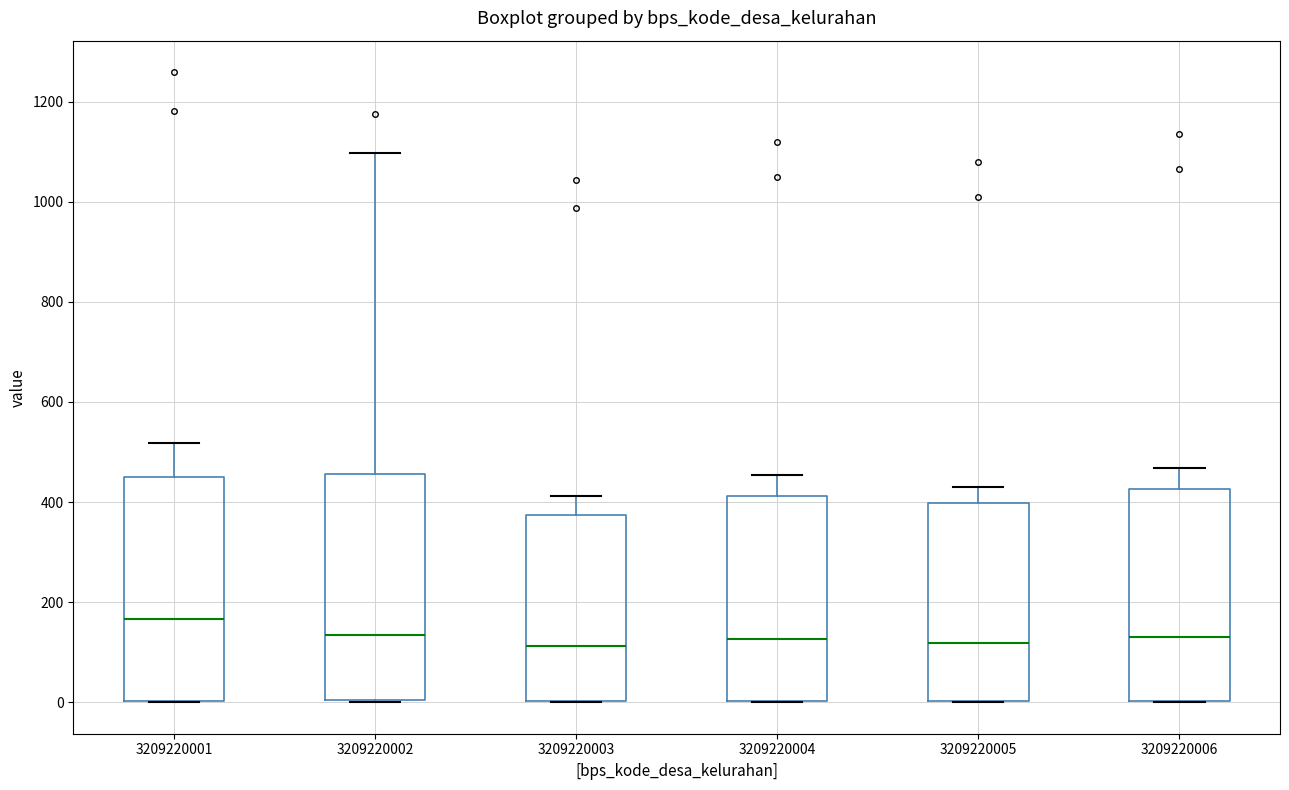

Reading left to right, read every box against the y-axis: the position of its median line, the range the box covers, and the ends of its whiskers. The values are not printed on the chart, so give them approximately, as read against the axis.

3209220001: median 160, box 0 to 460, whiskers 0 to 520
3209220002: median 140, box 0 to 460, whiskers 0 to 1100
3209220003: median 120, box 0 to 380, whiskers 0 to 420
3209220004: median 120, box 0 to 420, whiskers 0 to 460
3209220005: median 120, box 0 to 400, whiskers 0 to 440
3209220006: median 120, box 0 to 420, whiskers 0 to 460